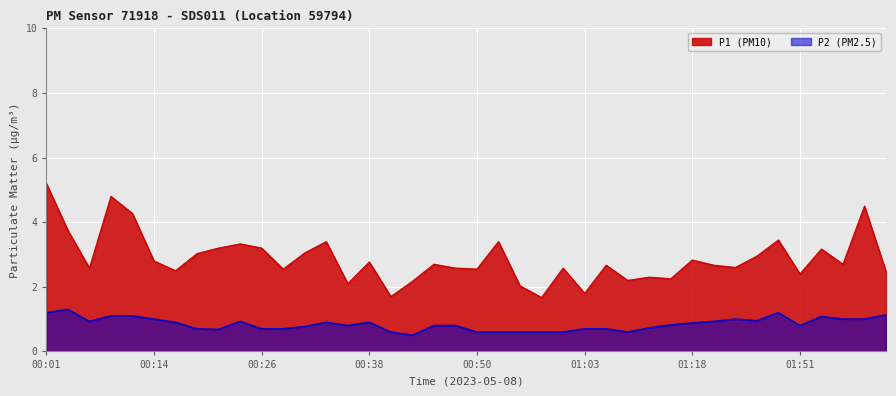

Where is the first local maximum for P1?

00:09